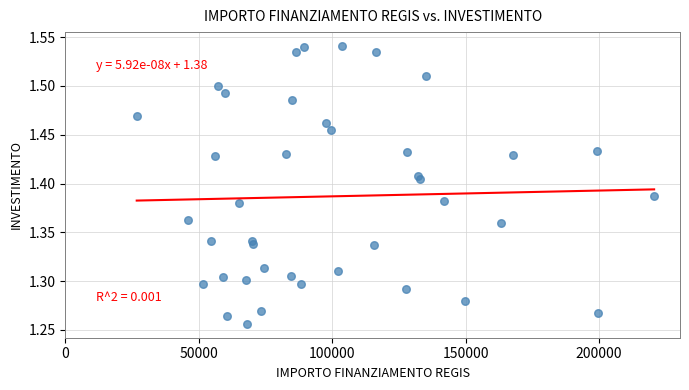

What is the range of X values (max minus min)?

193933.1